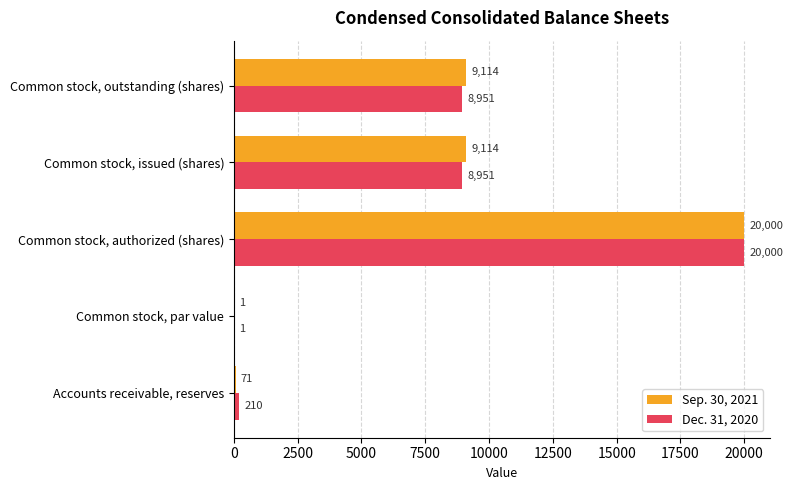

At which category does the chart reach its peak across all series?

Common stock, authorized (shares)